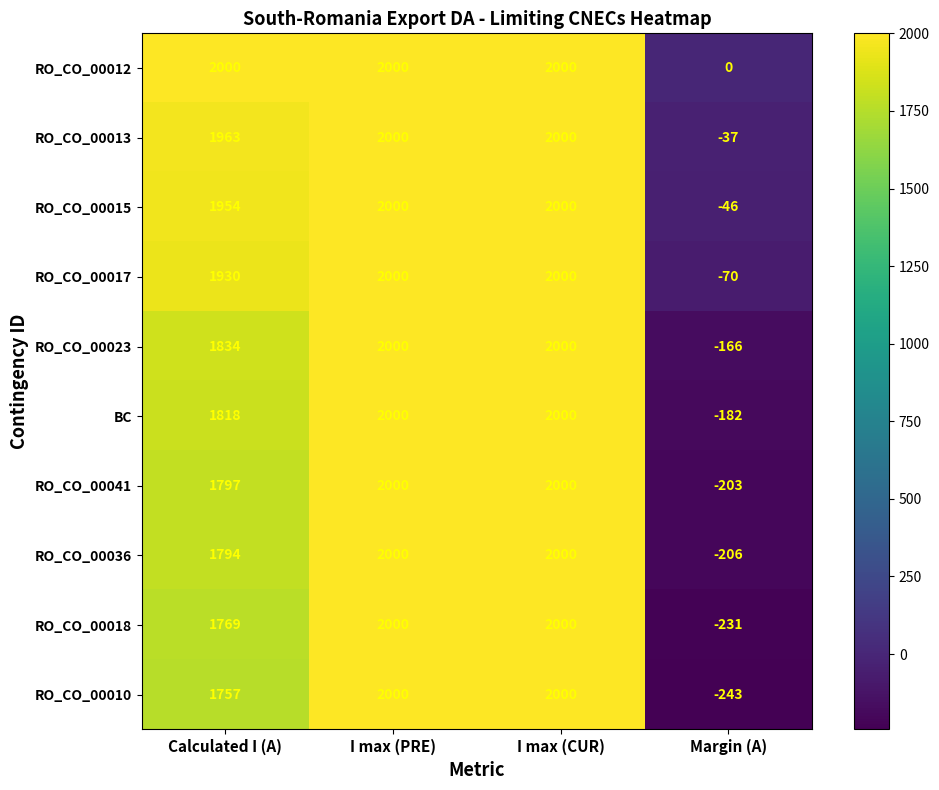

What is the maximum value for RO_CO_00012?

2000